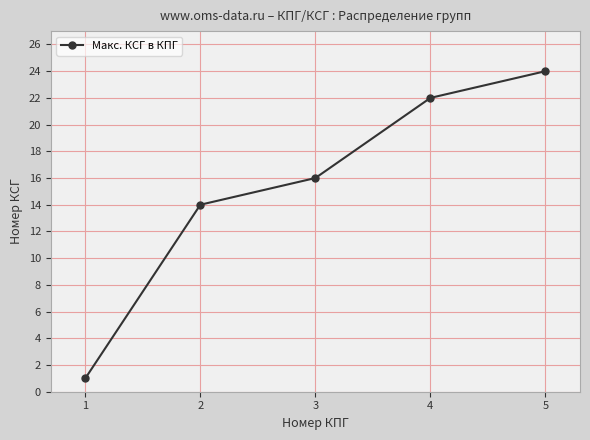

What is the average value?

15